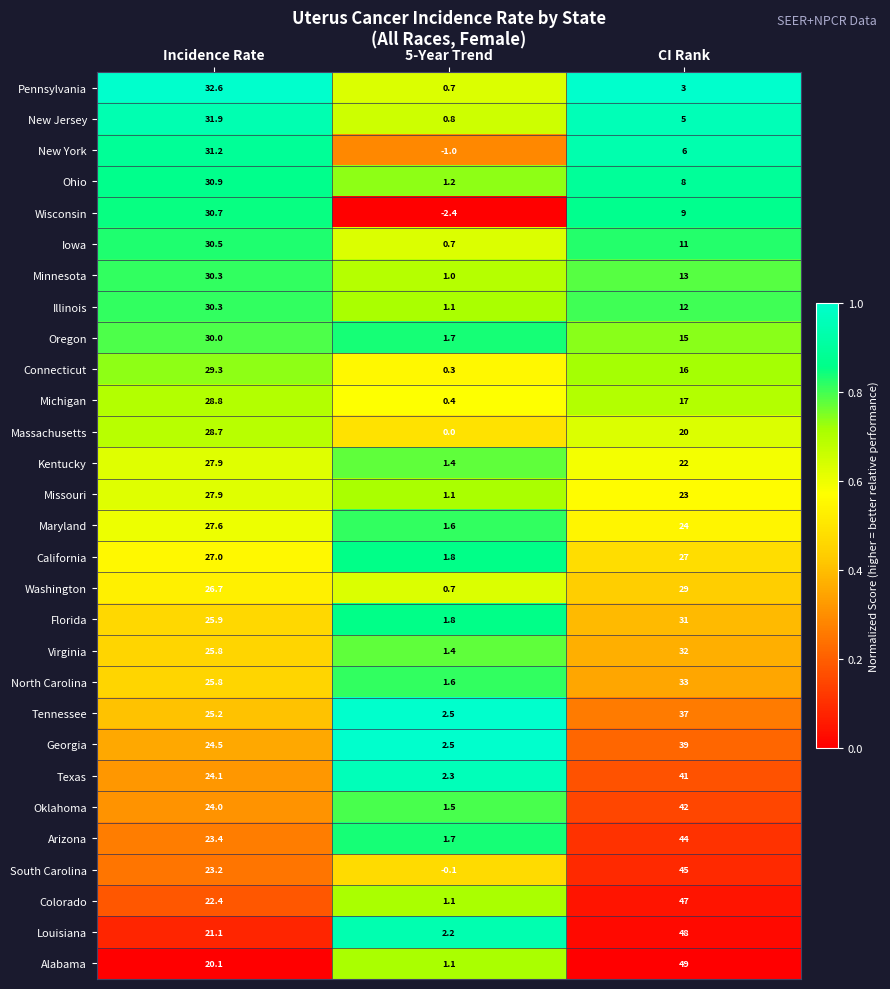

Which series has the widest spread of values?

Alabama